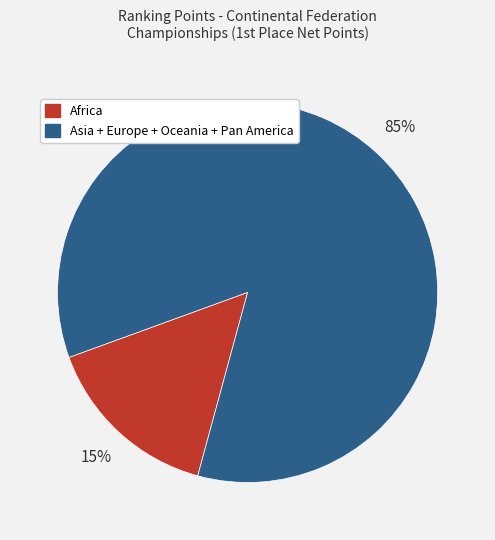

How many segments does this pie chart have?

2